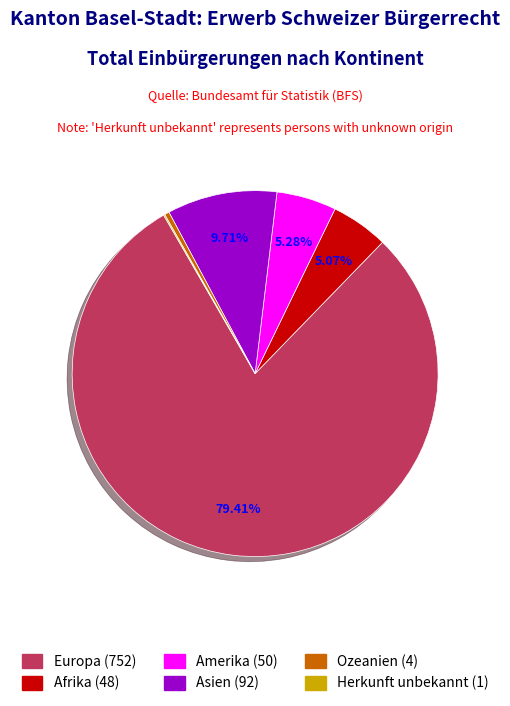

The Asien slice represents 25% of the pie. True or false?

False